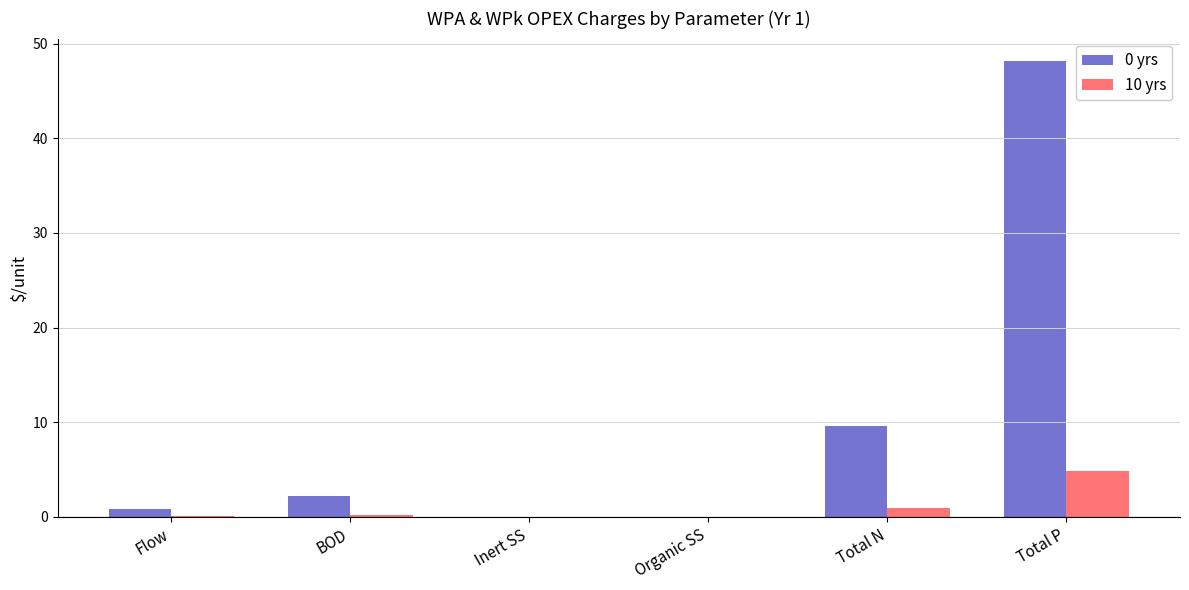

True or false: 0 yrs has a value of 9.6 at Total N.

True